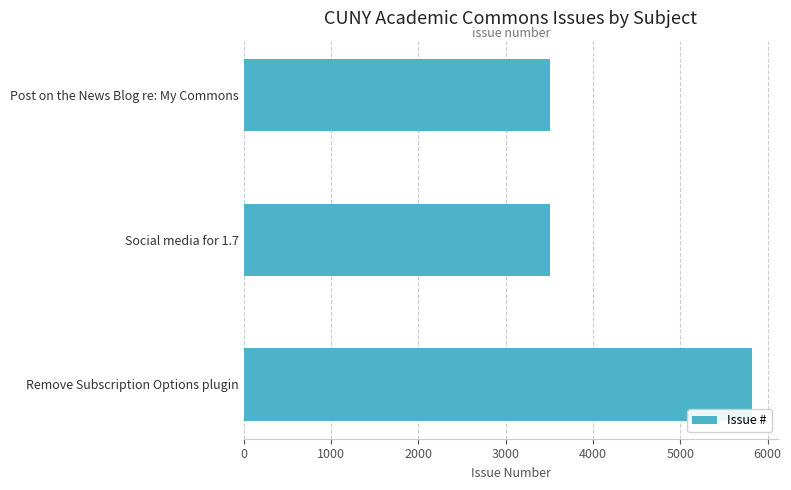

What is the maximum value shown in the chart?

5826